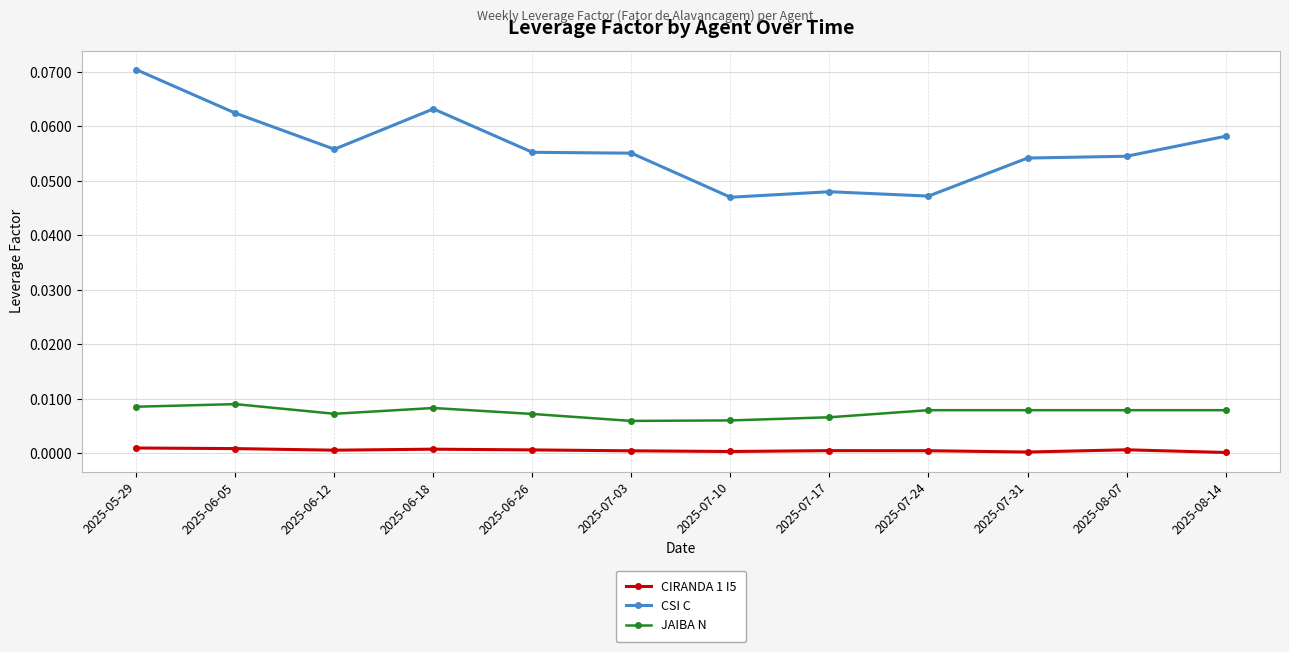

Rank the series by their maximum value, from highest to lowest.

CSI C, JAIBA N, CIRANDA 1 I5